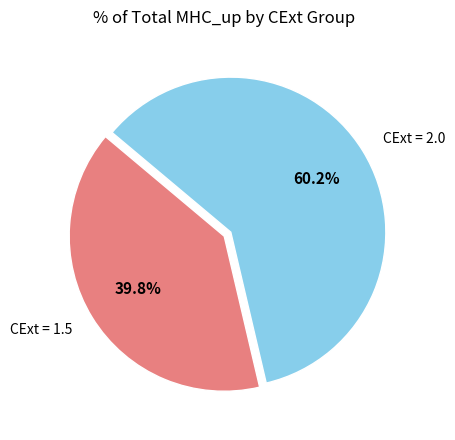

Rank the categories by value from lowest to highest.

CExt = 1.5, CExt = 2.0